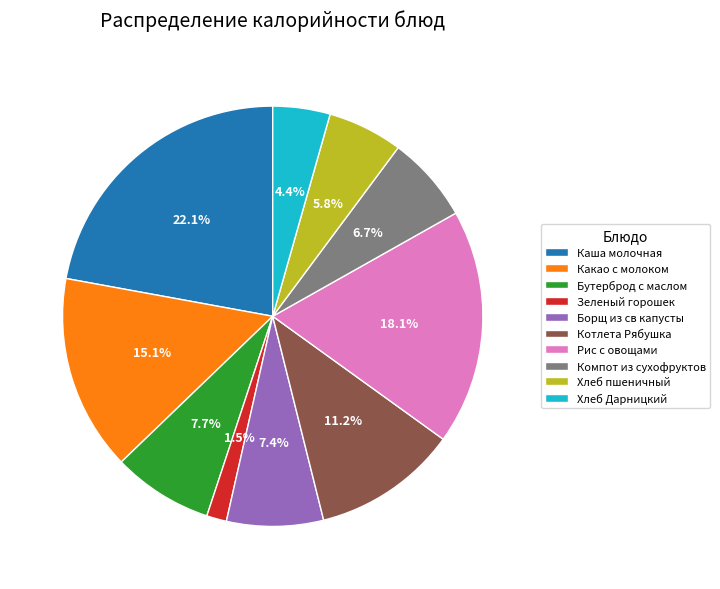

Does Хлеб пшеничный account for over 50% of the chart?

No